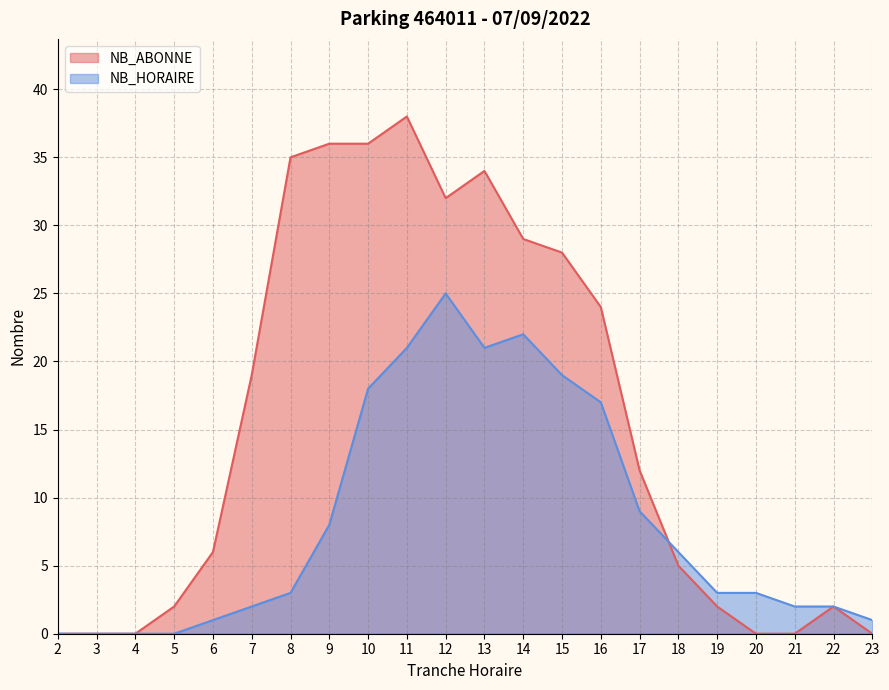

What is the highest value of the NB_ABONNE series?

38